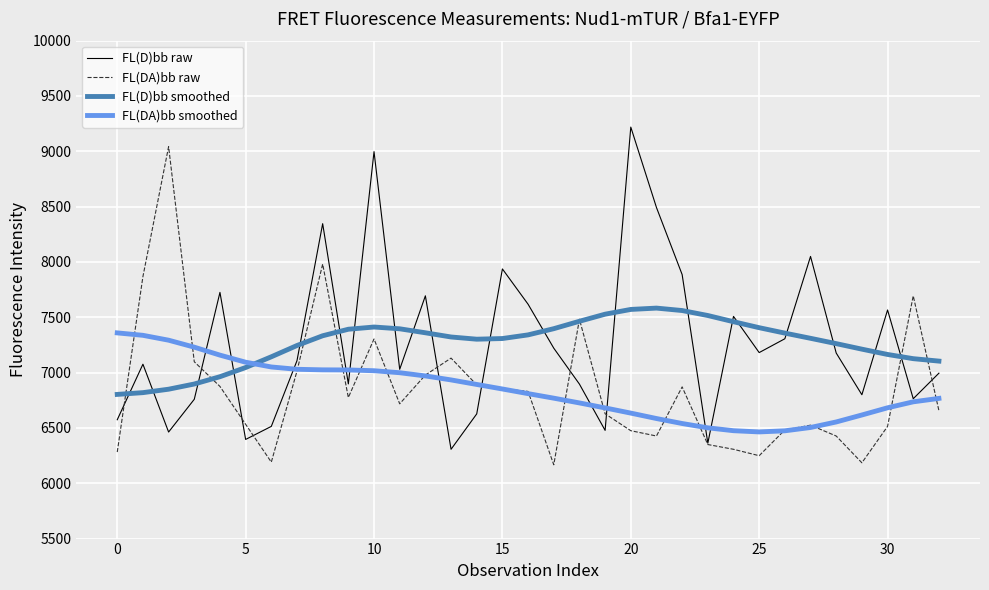

True or false: FL(DA)bb smoothed and FL(D)bb smoothed cross at least once.

True